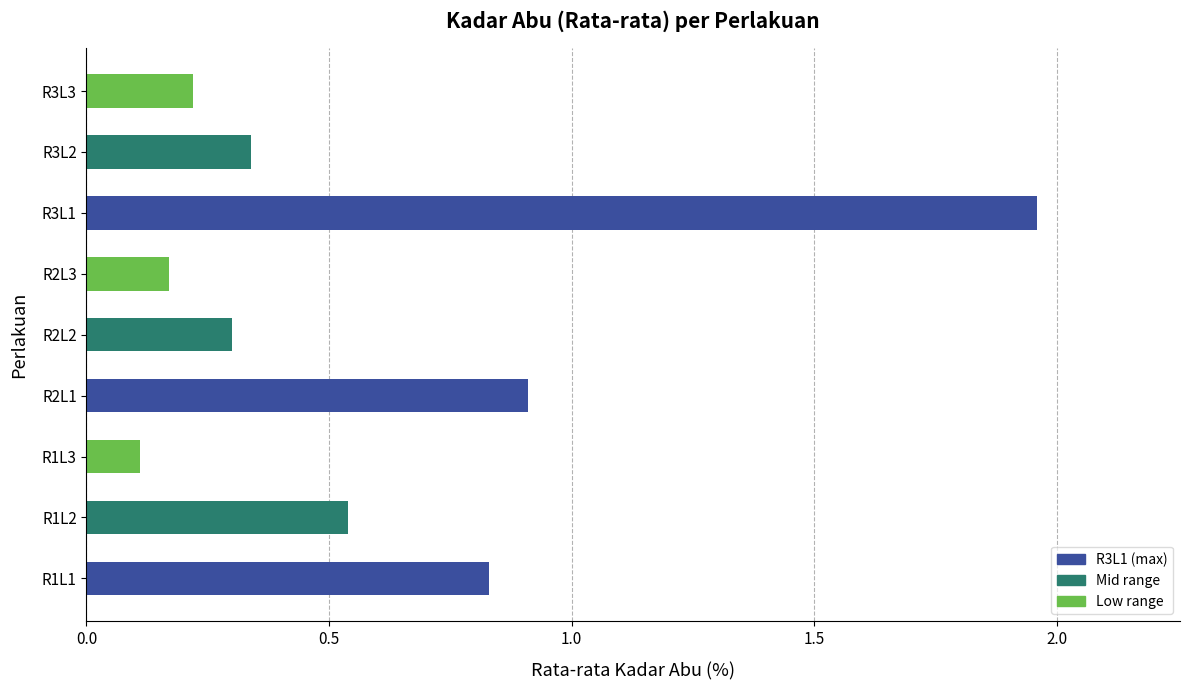

List the labels in order of value, largest first.

R3L1, R2L1, R1L1, R1L2, R3L2, R2L2, R3L3, R2L3, R1L3